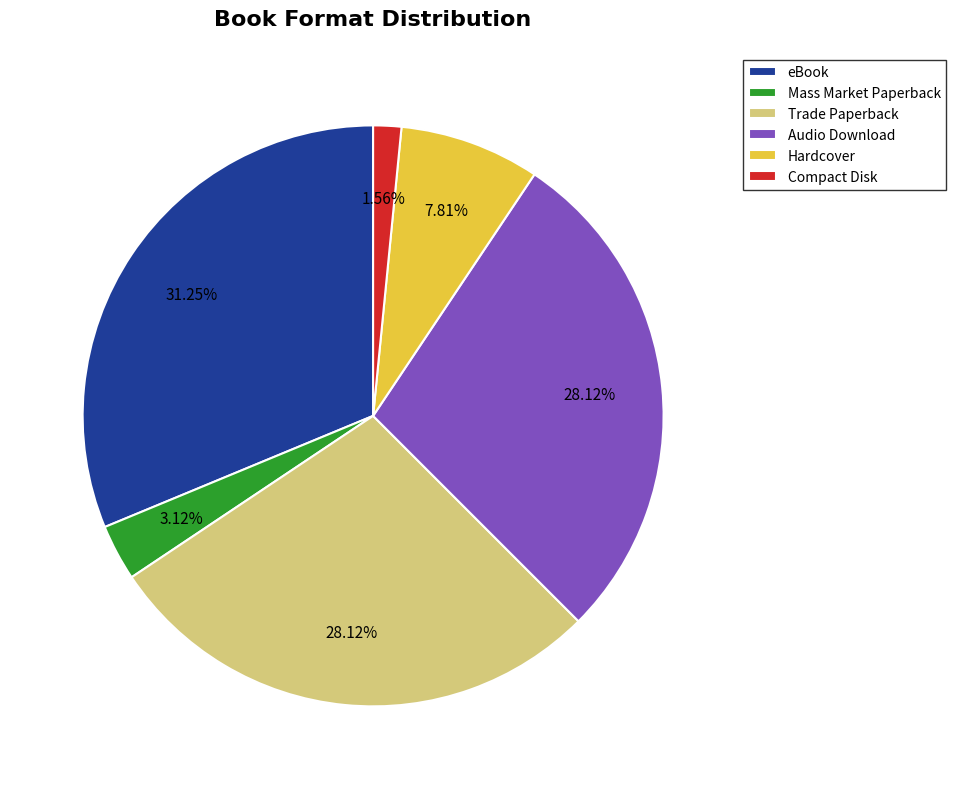

To the nearest percent, what is the average slice percentage?

17%